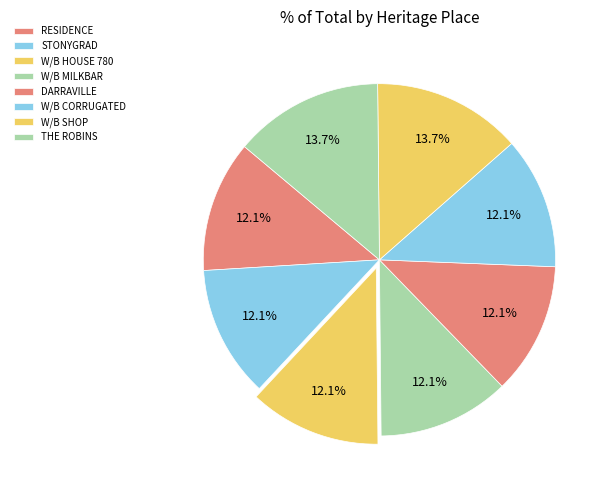

How many segments does this pie chart have?

8